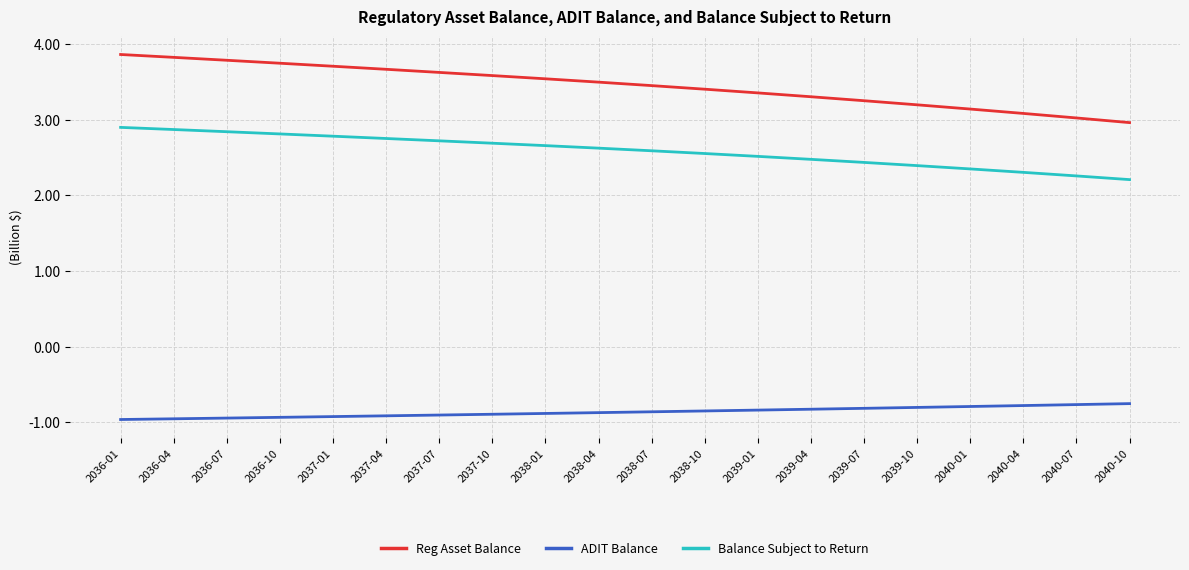

What is the difference between the highest and lowest values at 2038-10?

4.3